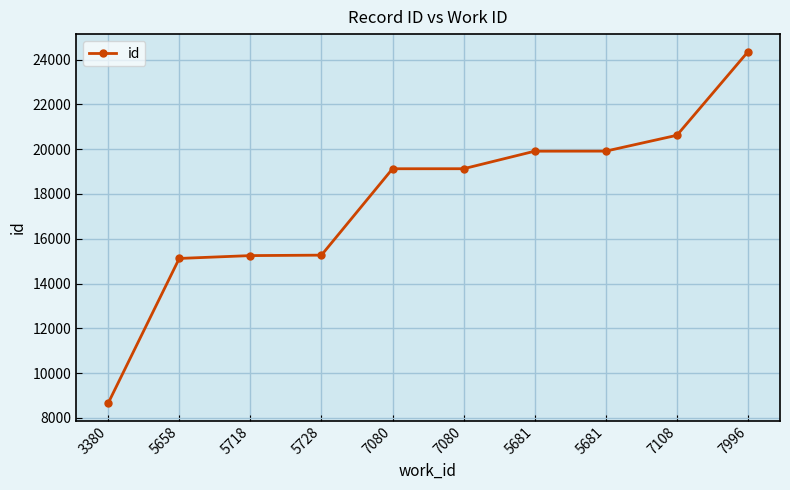

What is the difference between the second highest and minimum values?

11960